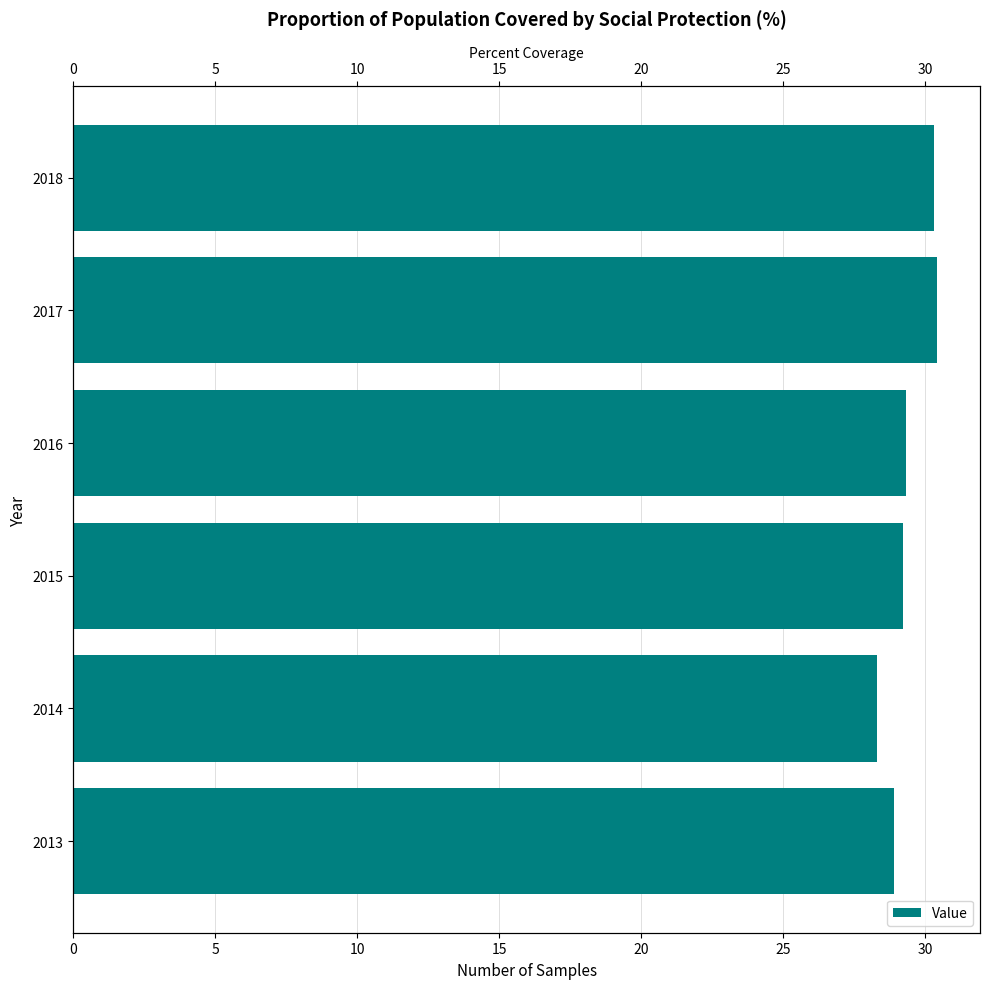

What is the smallest value displayed?

28.3